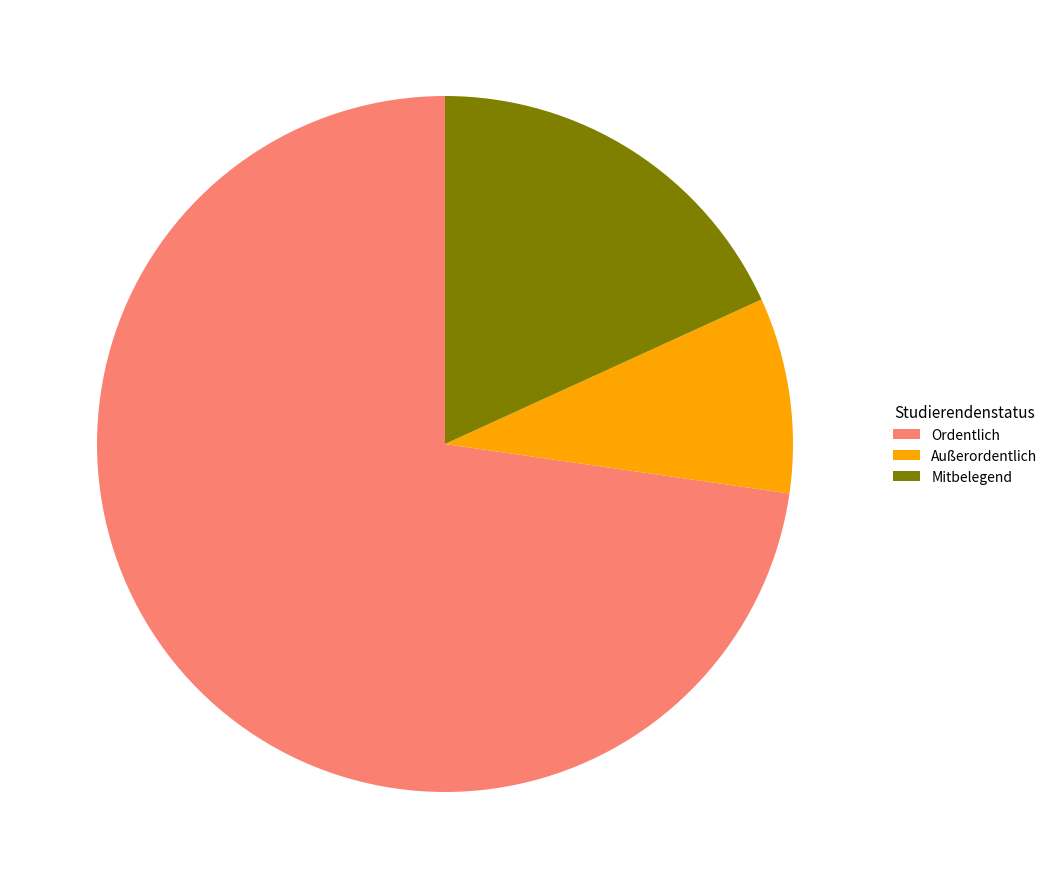

Is the sum of Ordentlich and Außerordentlich greater than half?

Yes